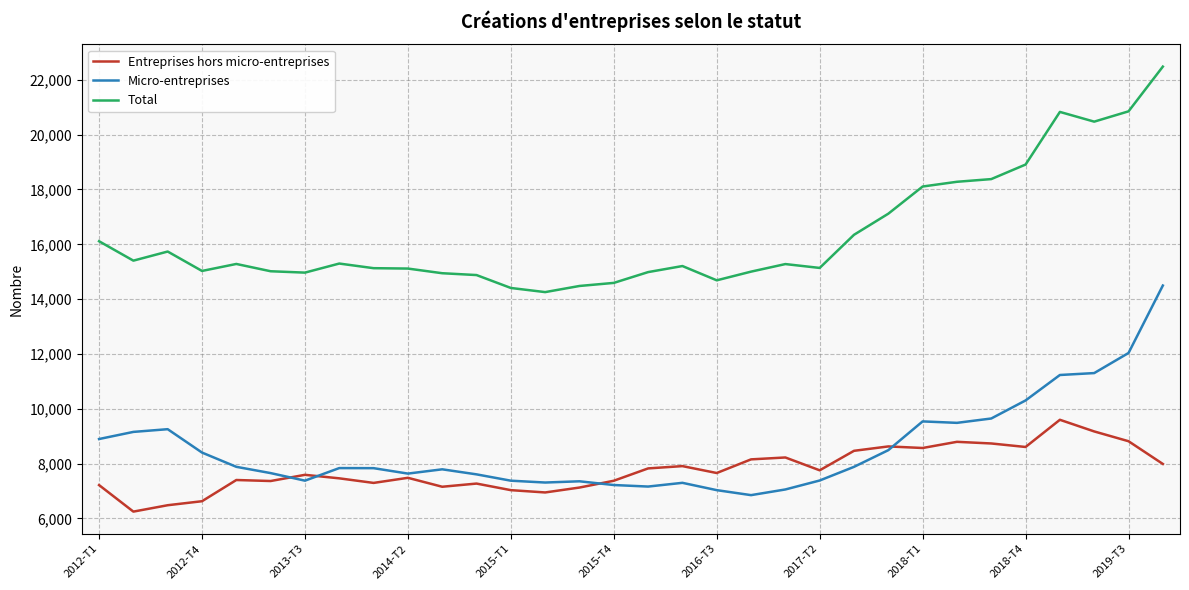

True or false: Entreprises hors micro-entreprises and Total cross at least once.

False